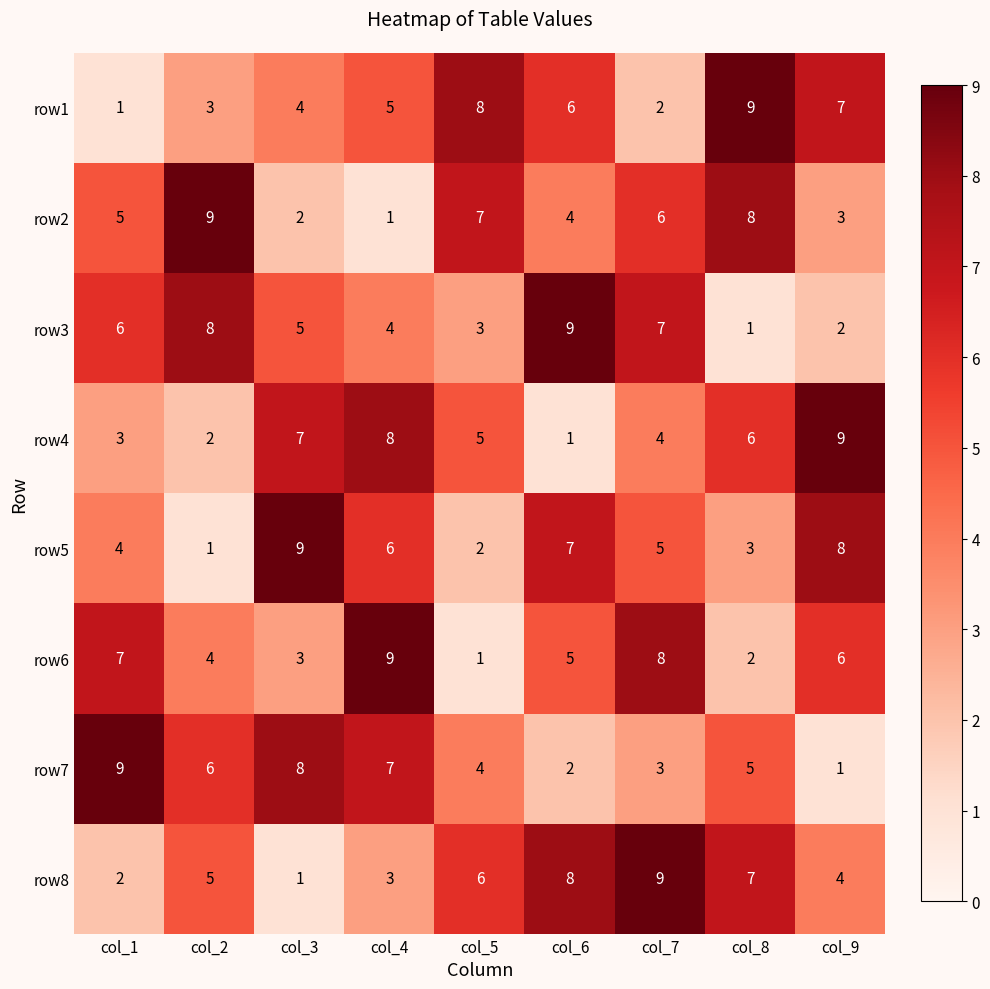

Which series changed the most between col_5 and col_9?

row5